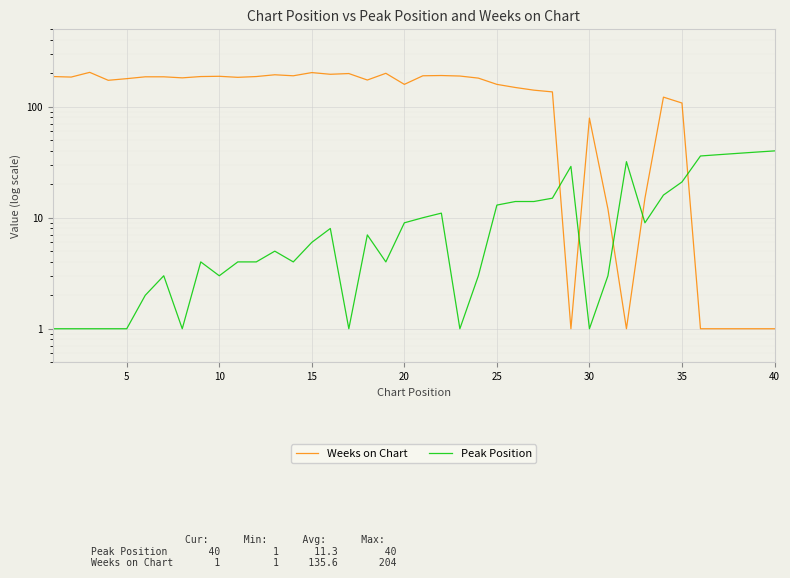

What is the average value of the Peak Position series?

11